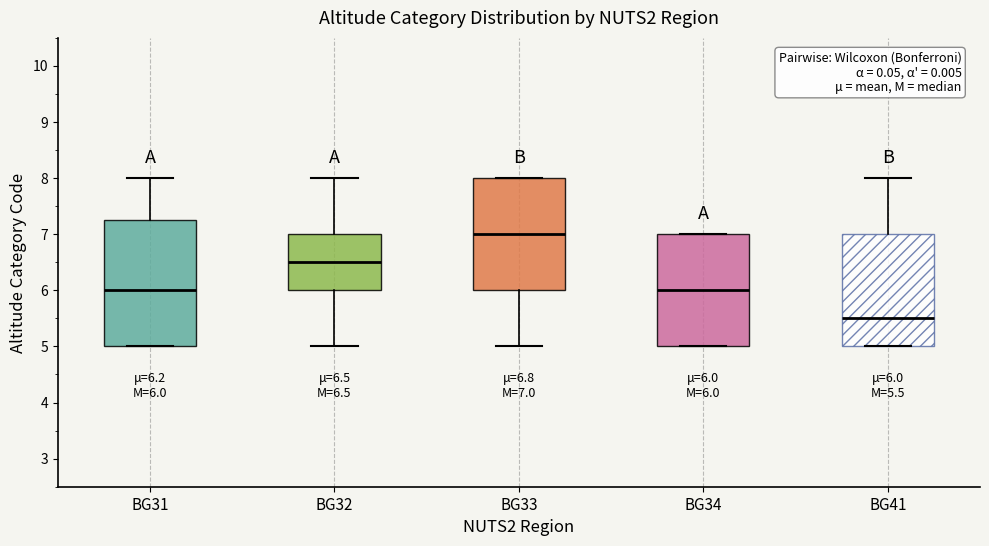

Which box's median line is the lowest?

BG41